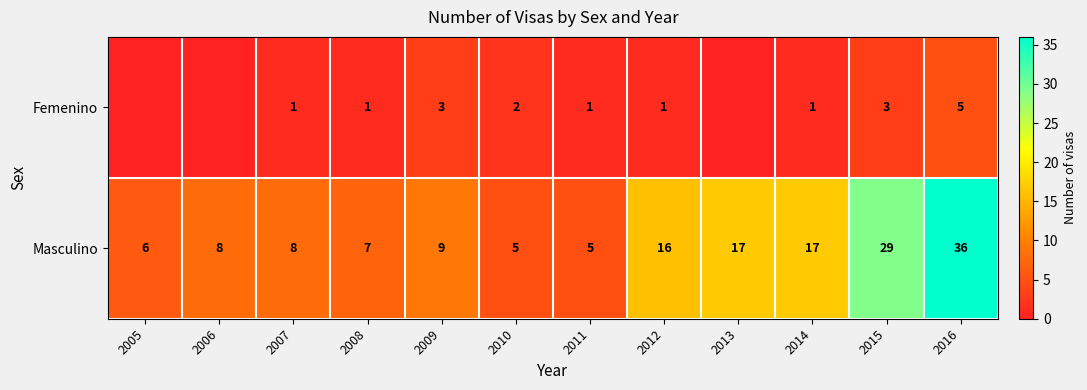

What is the difference between the maximum and minimum values in the Masculino series?

31